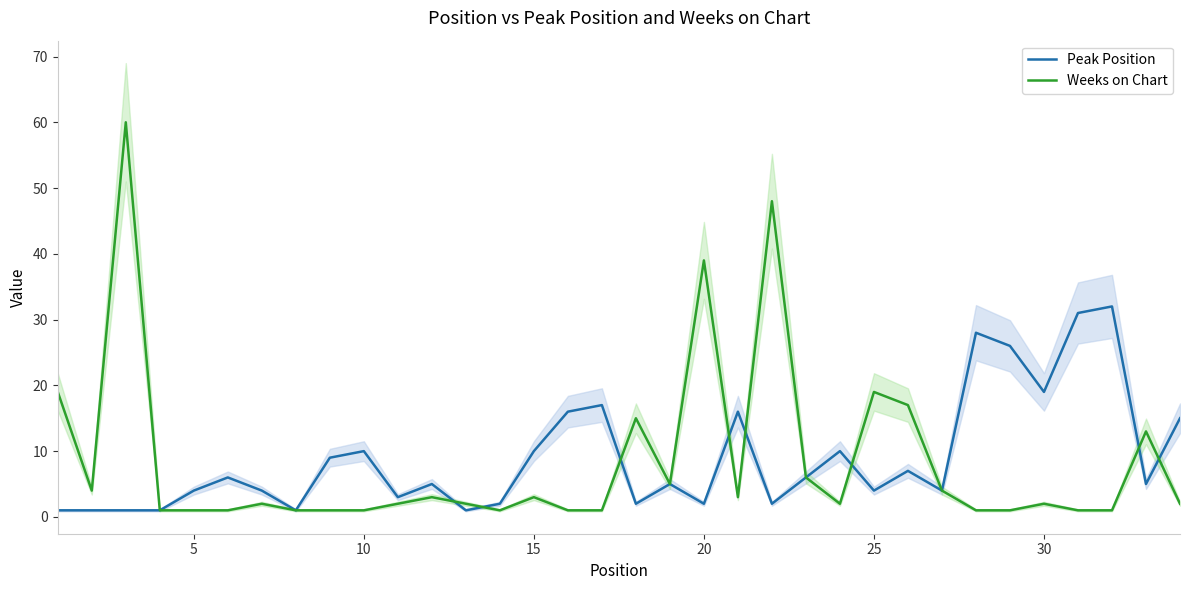

Reading left to right, list all the values displayed in this chart.

Peak Position: 1	1	1	1	4	6	4	1	9	10	3	5	1	2	10	16	17	2	5	2	16	2	6	10	4	7	4	28	26	19	31	32	5	15
Weeks on Chart: 19	4	60	1	1	1	2	1	1	1	2	3	2	1	3	1	1	15	5	39	3	48	6	2	19	17	4	1	1	2	1	1	13	2